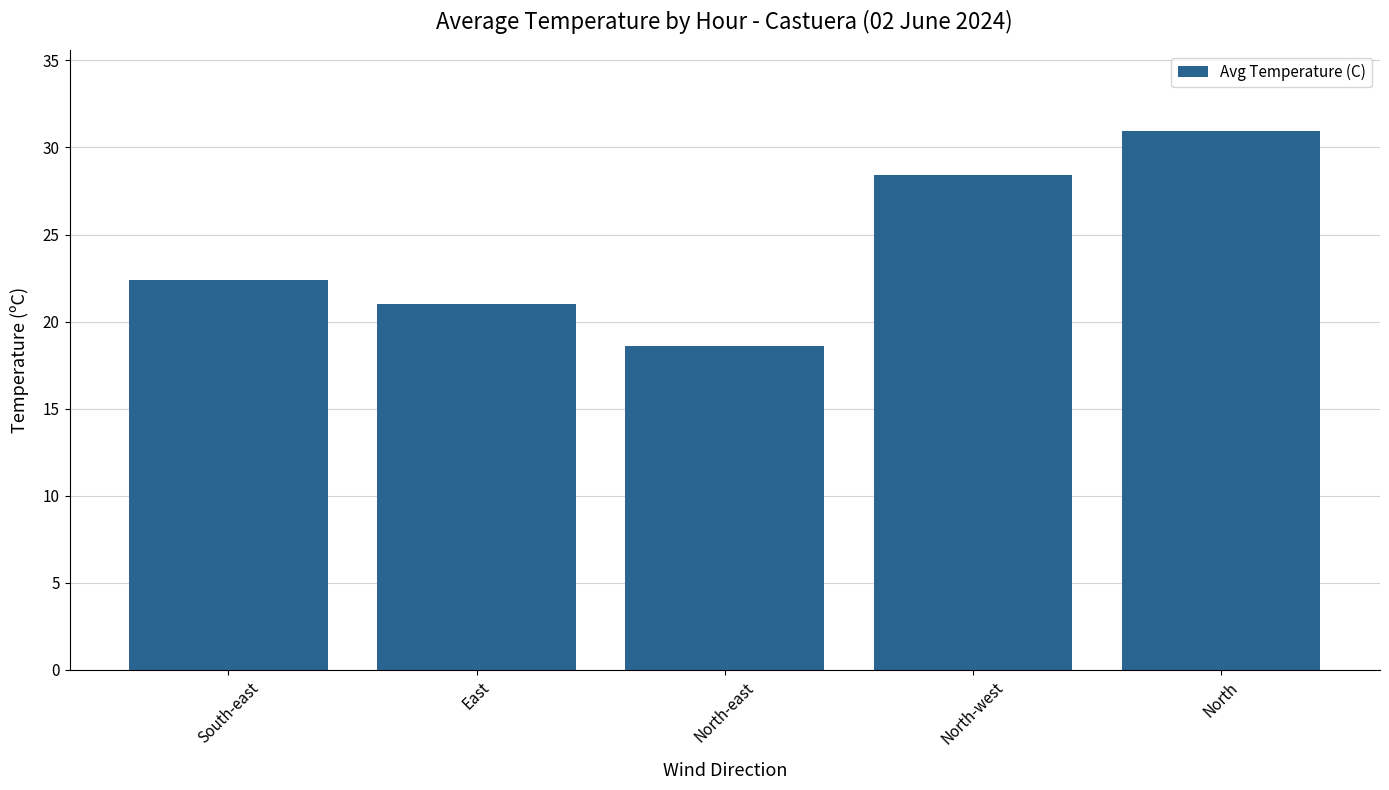

Which label corresponds to the smallest value in the chart?

North-east